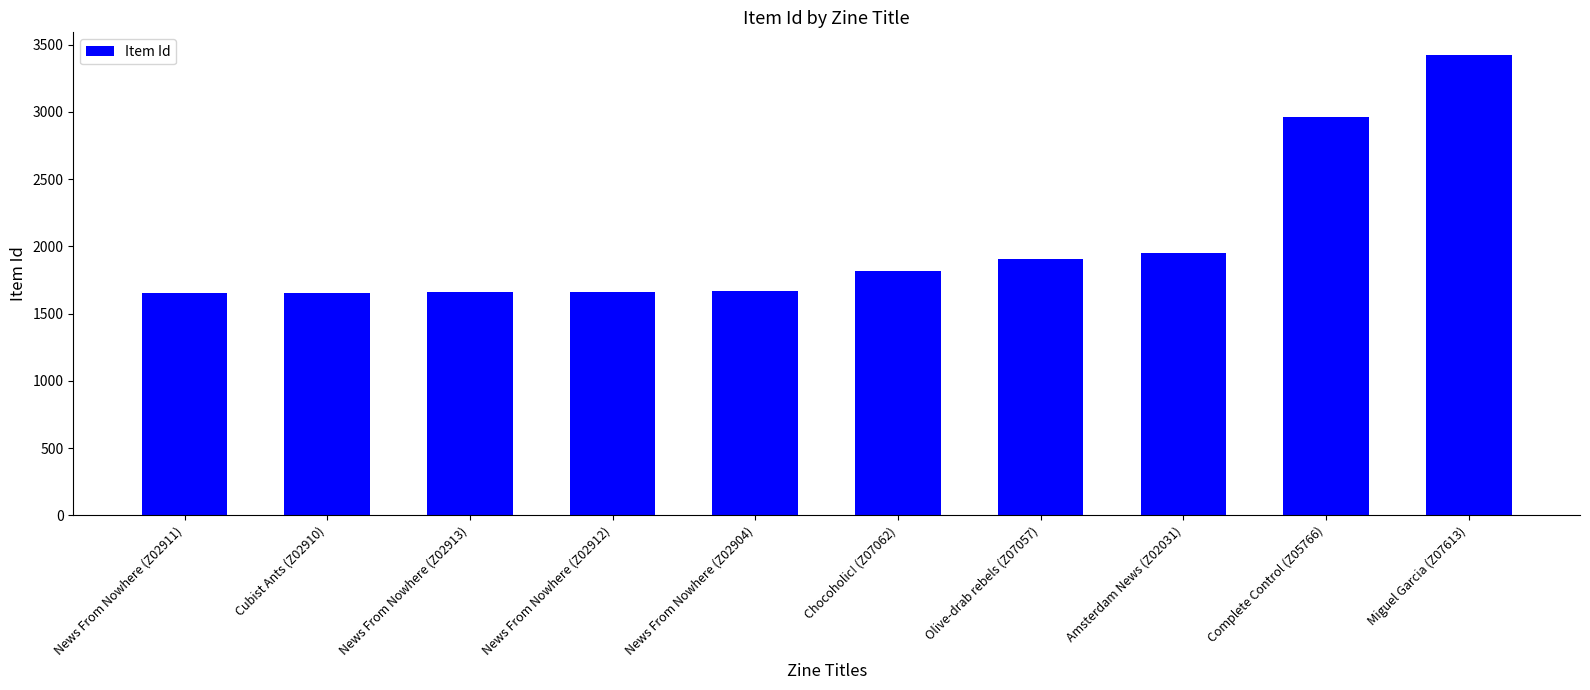

What is the average value?

2035